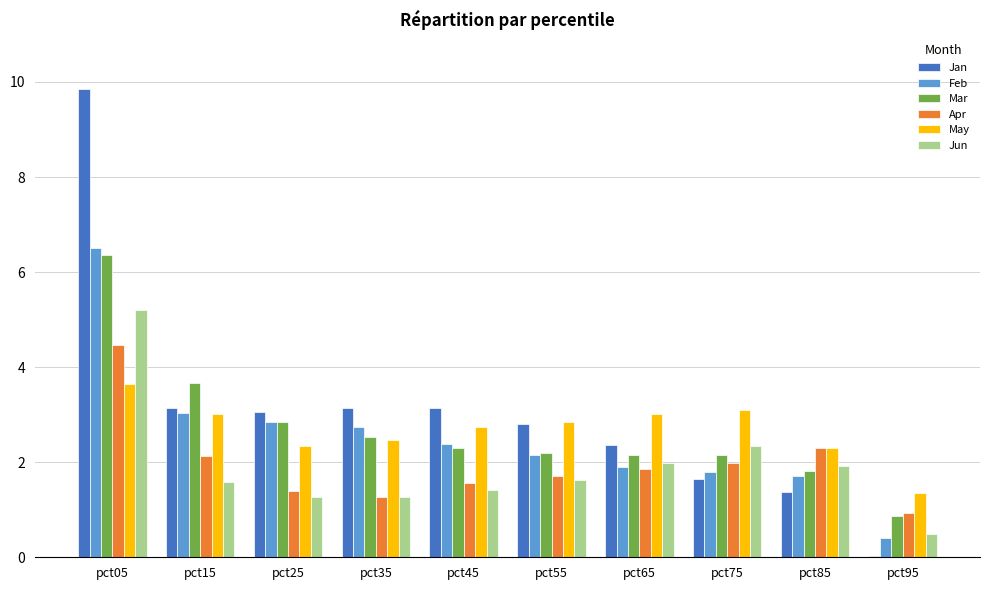

How many data points does each series have?

10